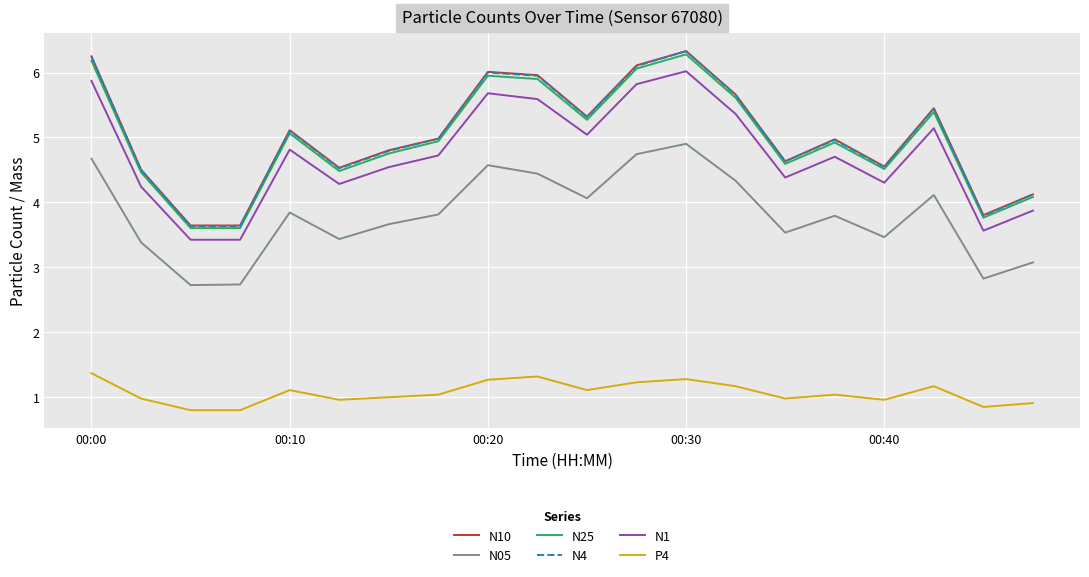

What is the difference between the second highest and second lowest values in the N05 series?

2.0